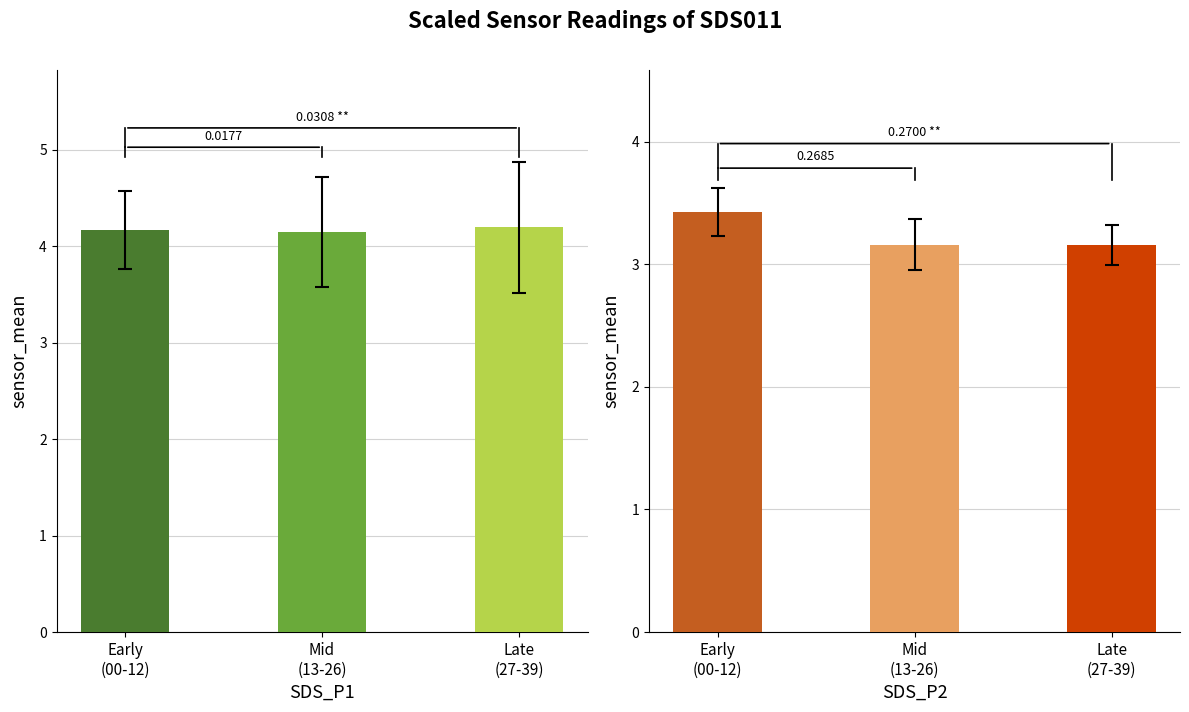

What are all the series names shown in the legend?

SDS_P1, SDS_P2